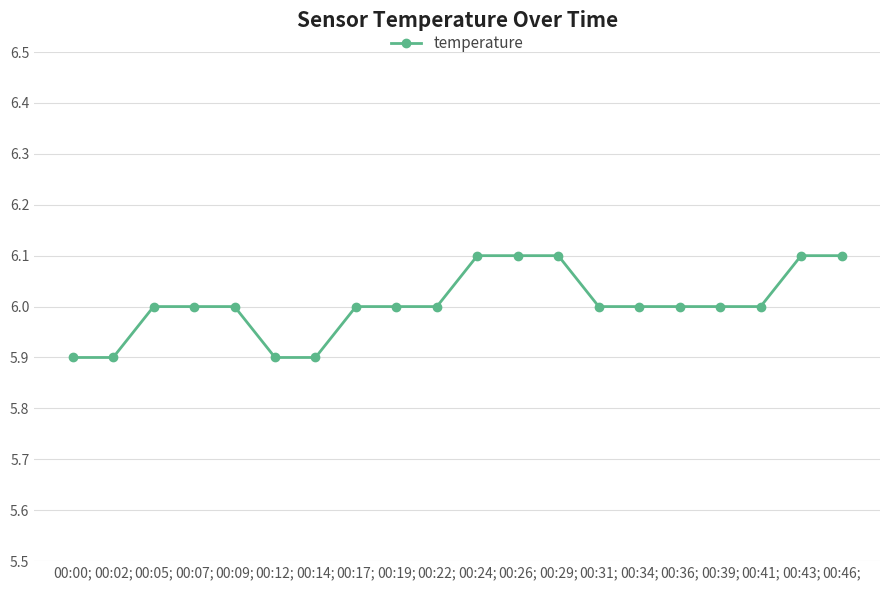

What is the sum of the values at 00:46; and 00:12;?

12.0